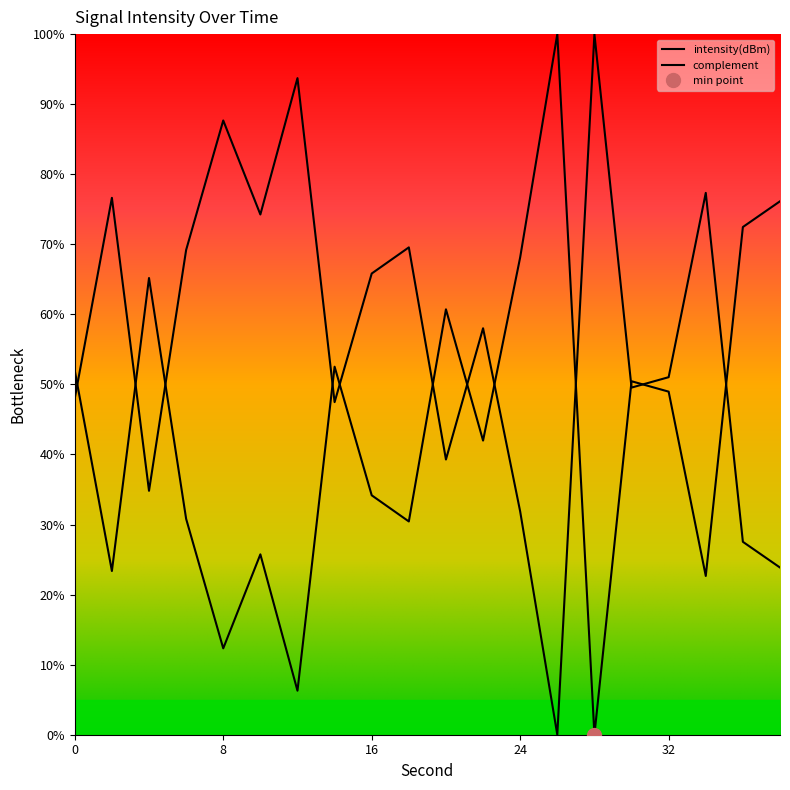

Reading left to right, what are all the values shown in this chart?

0=52.0	2=23.4	4=65.2	6=30.8	8=12.3	10=25.7	12=6.3	14=52.5	16=34.2	18=30.4	20=60.7	22=42.0	24=68.1	26=100.0	28=0.0	30=50.5	32=49.0	34=22.7	36=72.5	38=76.1